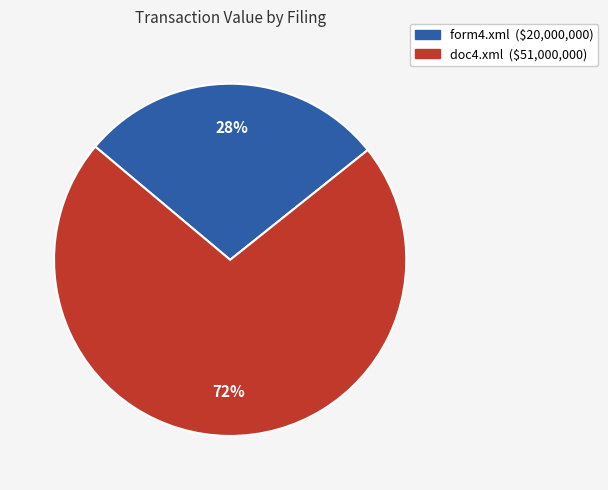

What is the largest slice in the pie chart?

doc4.xml